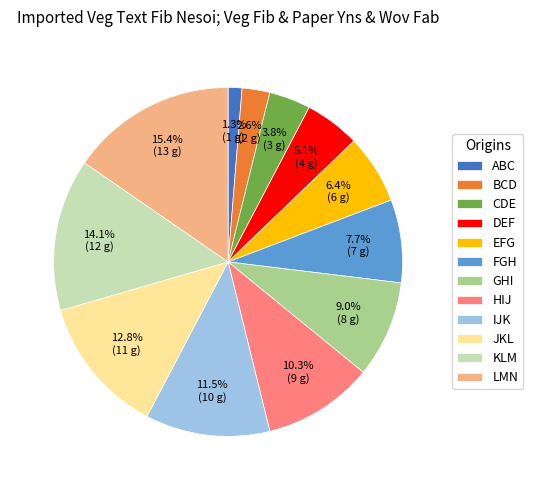

Is there a majority slice in this chart?

No